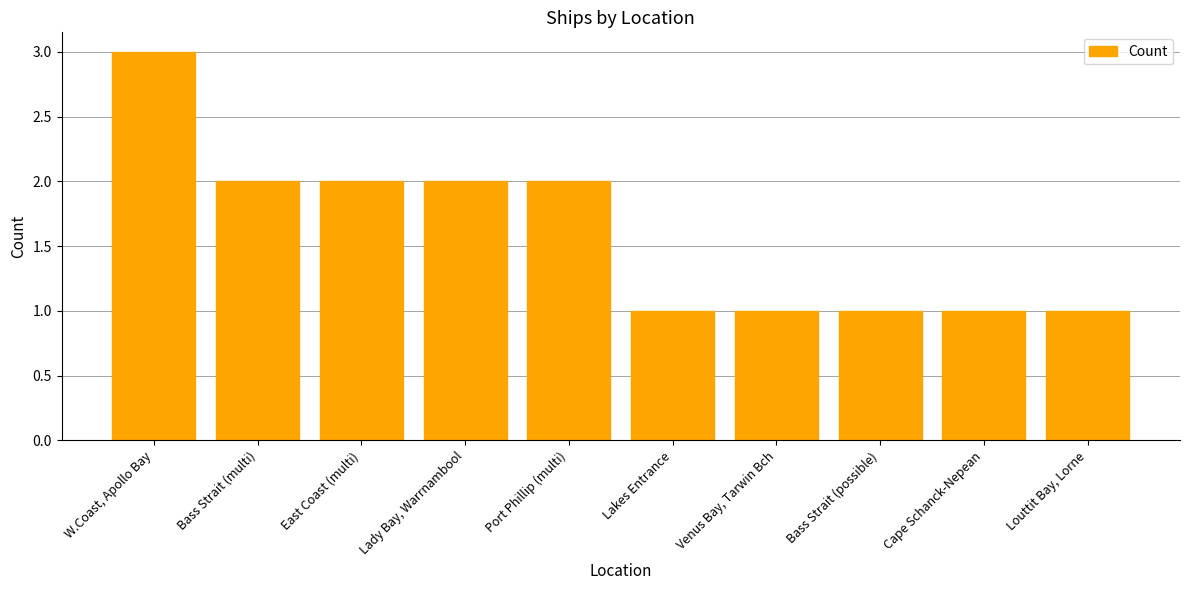

Reading left to right, extract all data points from this chart.

W.Coast, Apollo Bay=3	Bass Strait (multi)=2	East Coast (multi)=2	Lady Bay, Warrnambool=2	Port Phillip (multi)=2	Lakes Entrance=1	Venus Bay, Tarwin Bch=1	Bass Strait (possible)=1	Cape Schanck-Nepean=1	Louttit Bay, Lorne=1